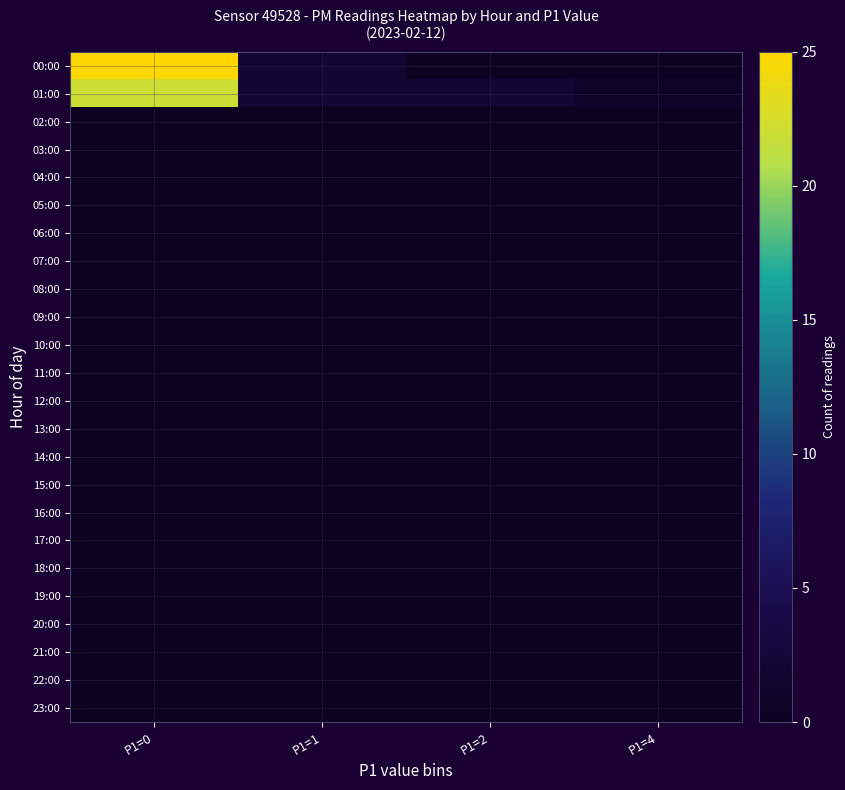

Rank the series by their maximum value, from lowest to highest.

02:00, 03:00, 04:00, 05:00, 06:00, 07:00, 08:00, 09:00, 10:00, 11:00, 12:00, 13:00, 14:00, 15:00, 16:00, 17:00, 18:00, 19:00, 20:00, 21:00, 22:00, 23:00, 01:00, 00:00